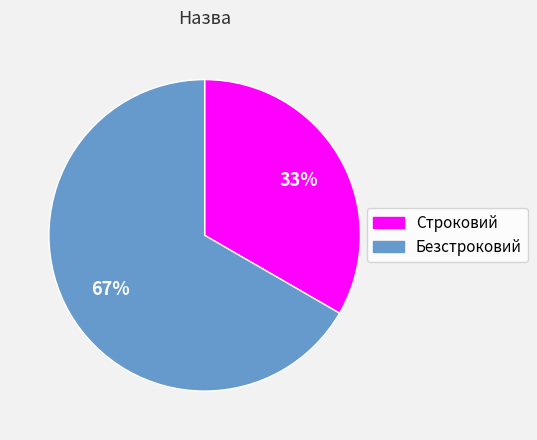

Which category accounts for the majority?

Безстроковий